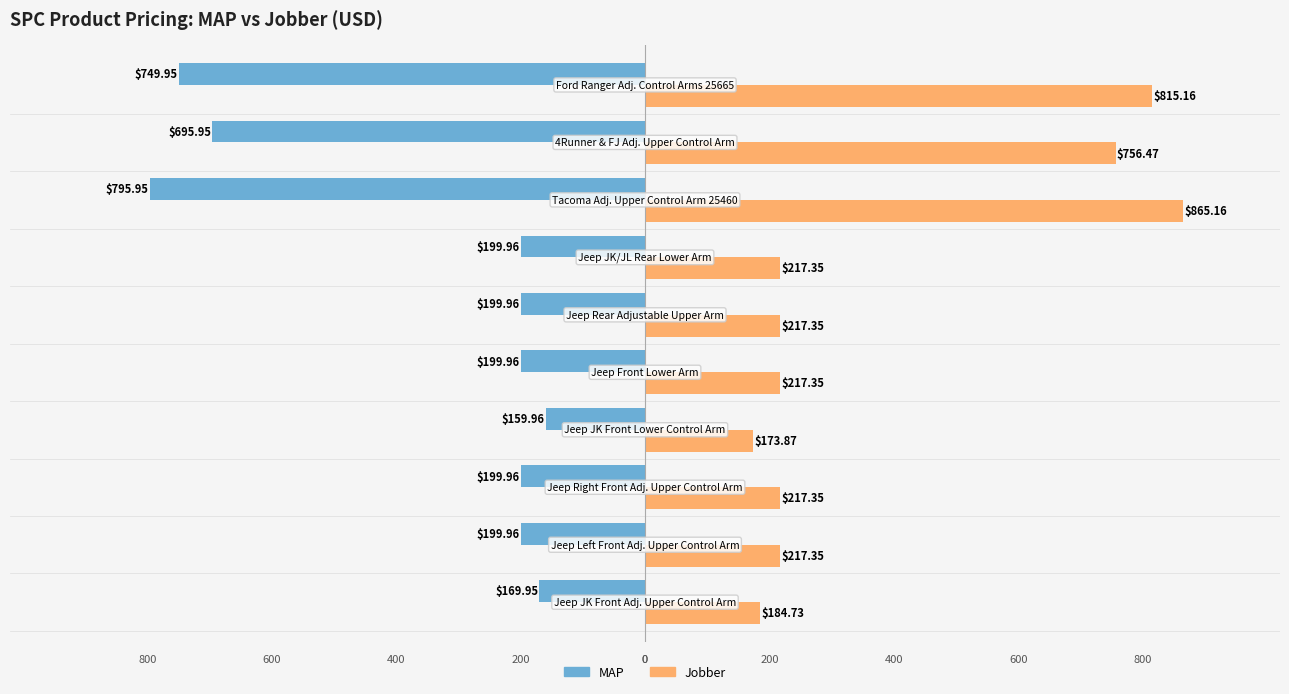

Reading left to right, list all the values displayed in this chart.

MAP: -169.9	-200.0	-200.0	-160.0	-200.0	-200.0	-200.0	-796.0	-696.0	-750.0
Jobber: 184.7	217.3	217.3	173.9	217.3	217.3	217.3	865.2	756.5	815.2